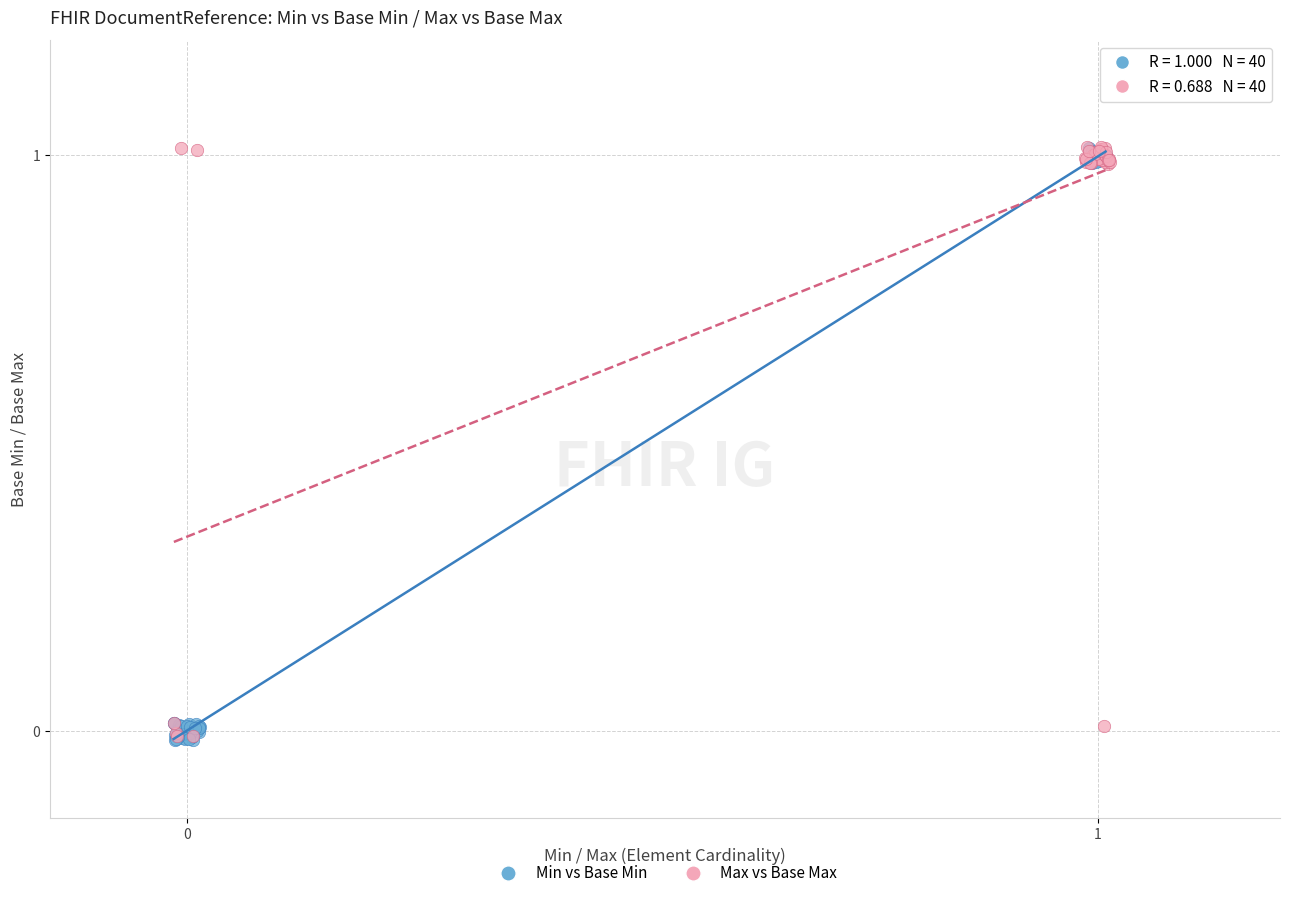

What are all the series names shown in the legend?

Min vs Base Min, Max vs Base Max